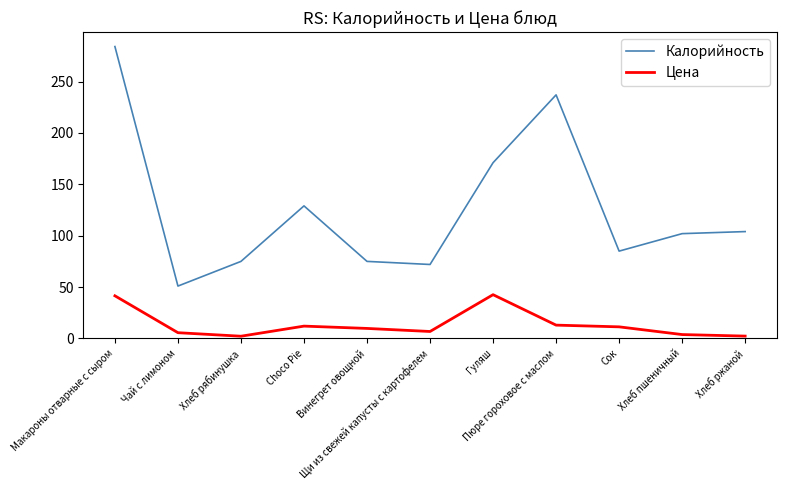

Which series has the widest spread of values?

Калорийность